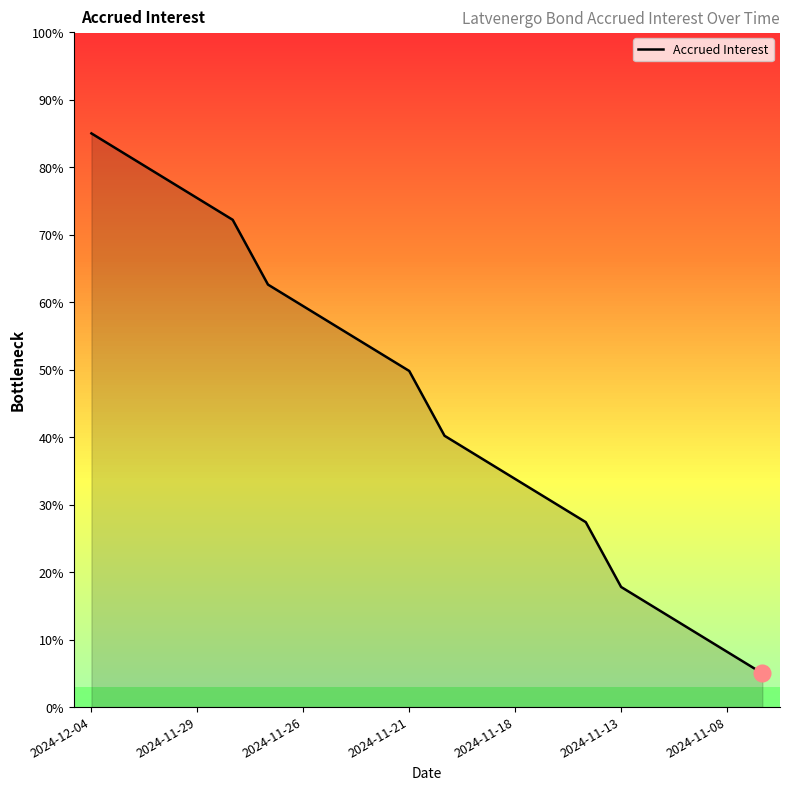

What is the greatest value displayed?

85.0